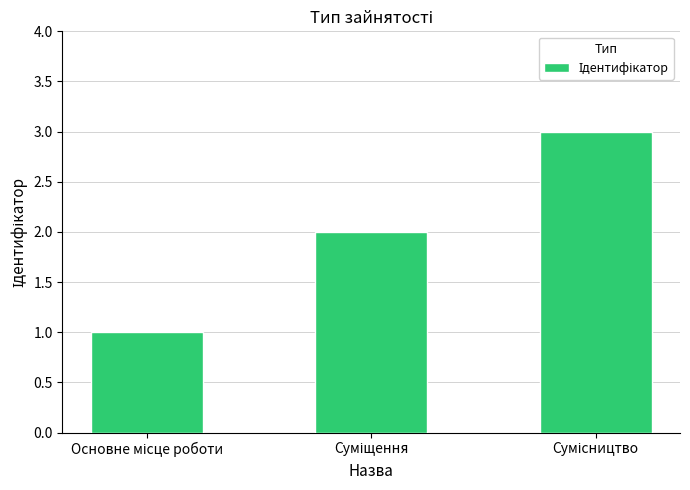

What is the sum of all values?

6